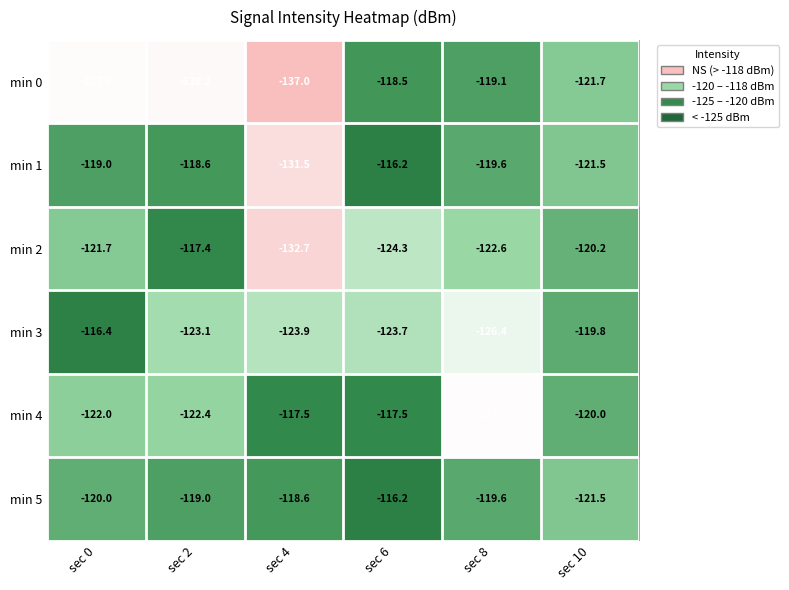

At which category does the chart reach its peak across all series?

sec 6